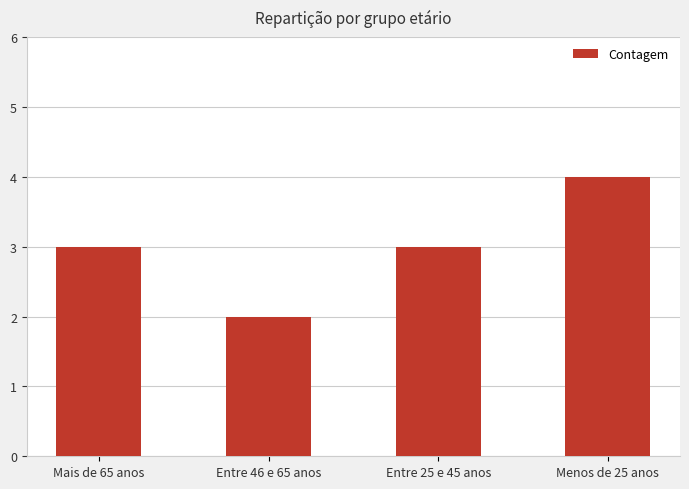

At which category does the chart reach its minimum across all series?

Entre 46 e 65 anos